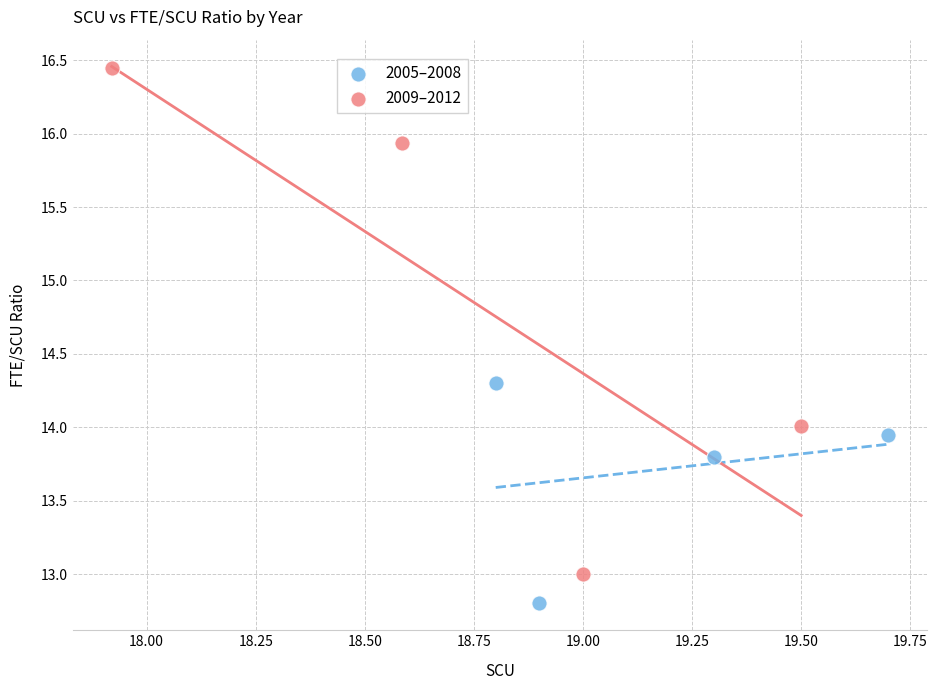

Which series reaches the maximum Y coordinate?

2009–2012